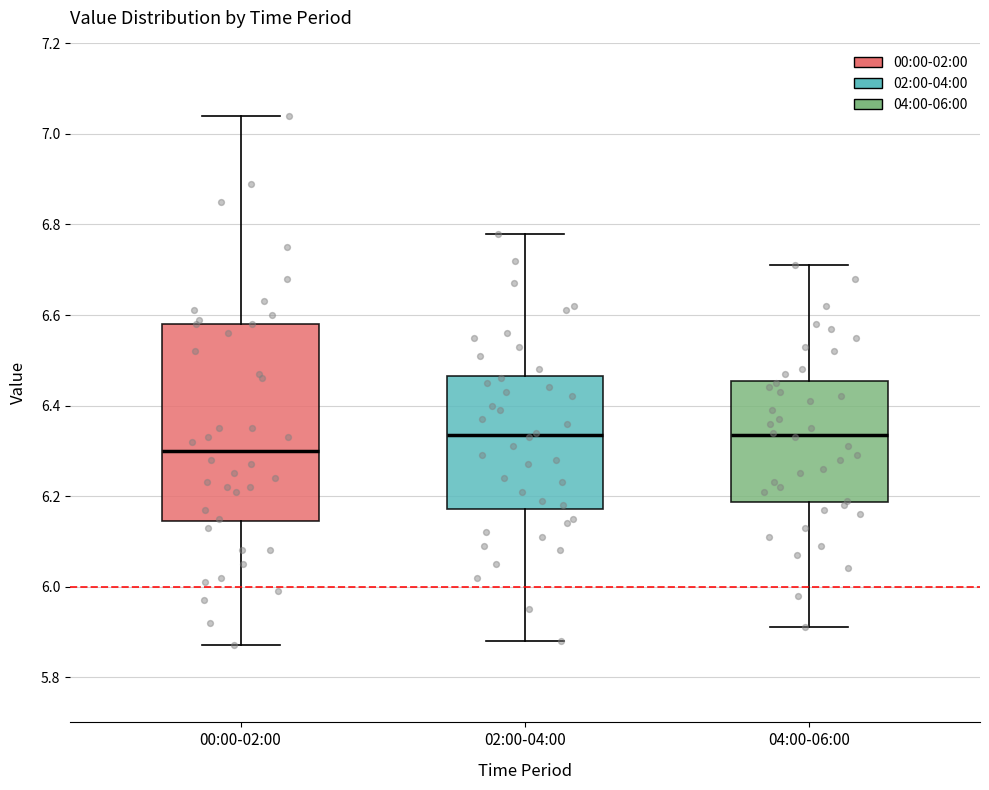

Which box has the lowest median line?

00:00-02:00